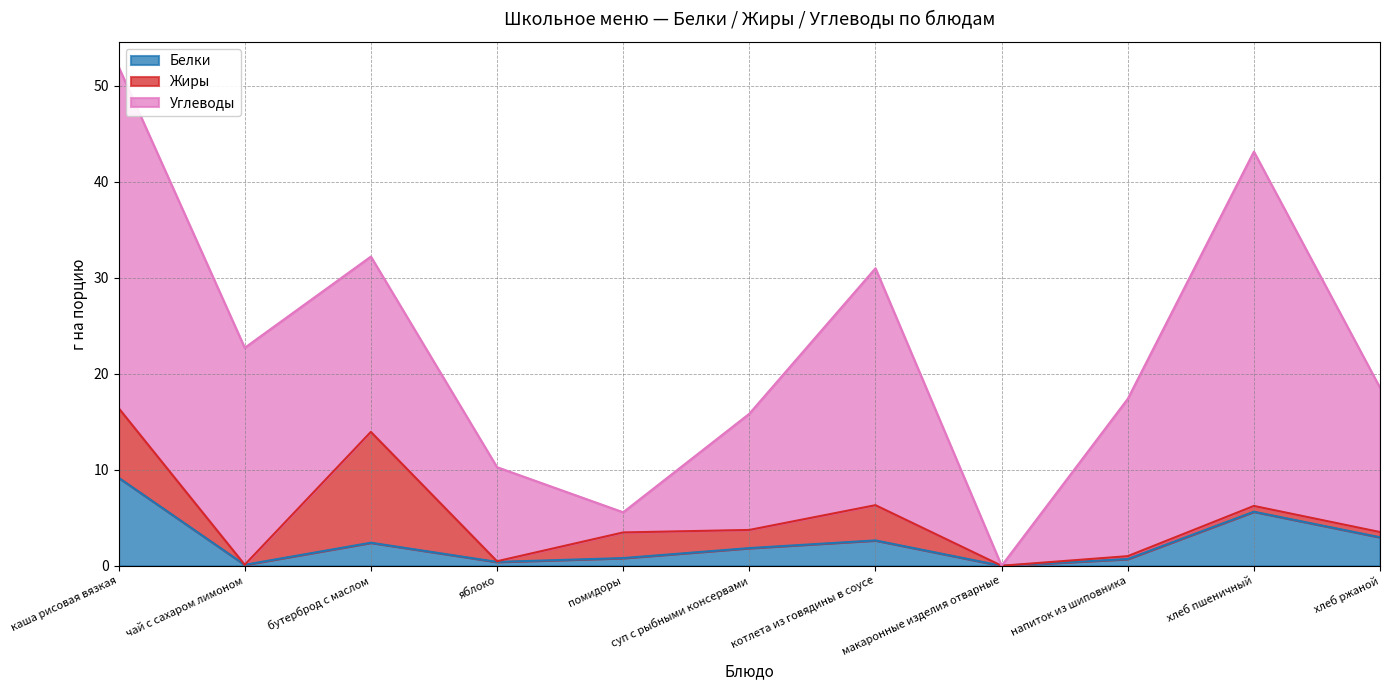

What is the difference between the highest and lowest values at напиток из шиповника?

16.1